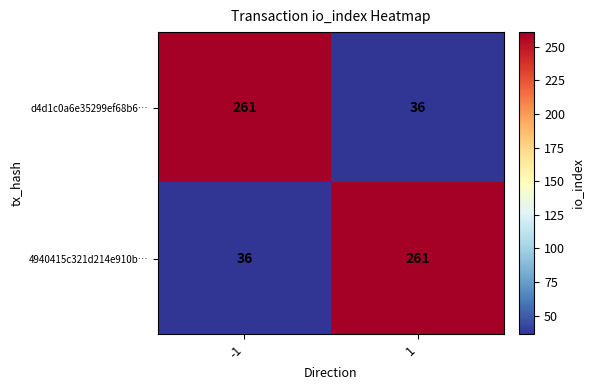

What is the difference between the maximum and minimum values in the 4940415c321d214e910b… series?

225